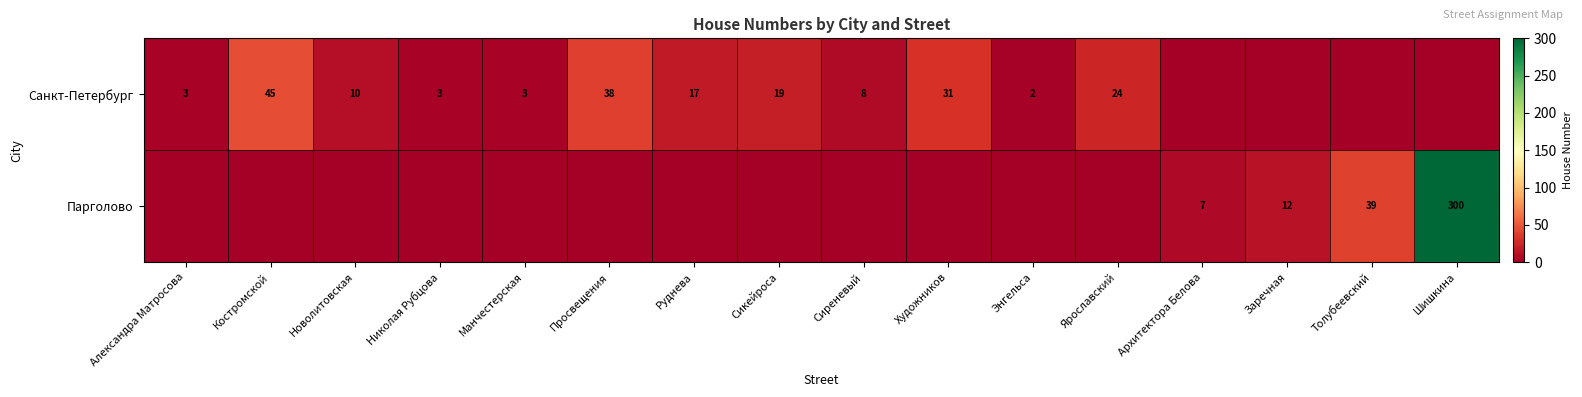

What is the maximum value shown in the chart?

300